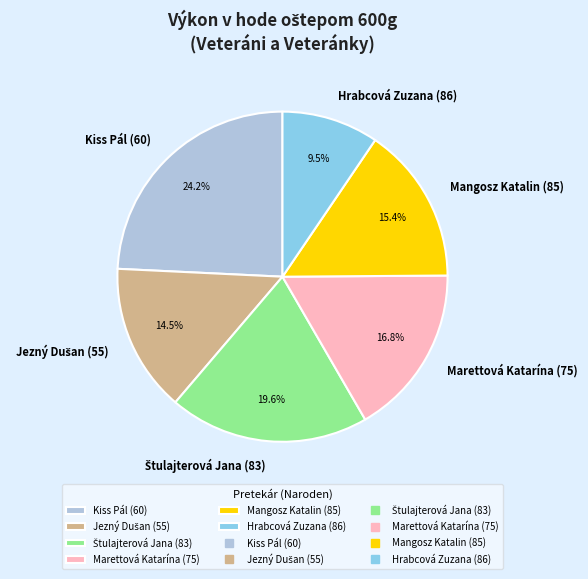

Is Kiss Pál (60) the majority of the pie?

No